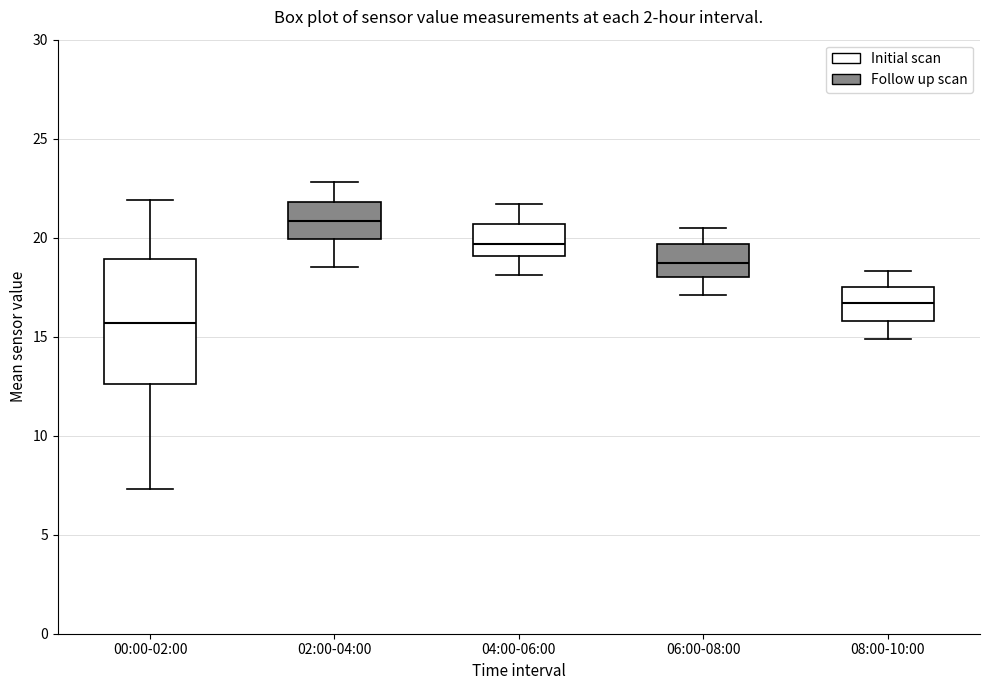

Reading left to right, transcribe this box plot: for each box, give where its median line is, the range the box spans, and where its two whiskers end, as read against the y-axis. The values are not printed on the chart, so give them approximately, as read against the axis.

00:00-02:00: median 15.5, box 12.5 to 19.0, whiskers 7.5 to 22.0
02:00-04:00: median 21.0, box 20.0 to 22.0, whiskers 18.5 to 23.0
04:00-06:00: median 19.5, box 19.0 to 20.5, whiskers 18.0 to 21.5
06:00-08:00: median 18.5, box 18.0 to 19.5, whiskers 17.0 to 20.5
08:00-10:00: median 16.5, box 16.0 to 17.5, whiskers 15.0 to 18.5